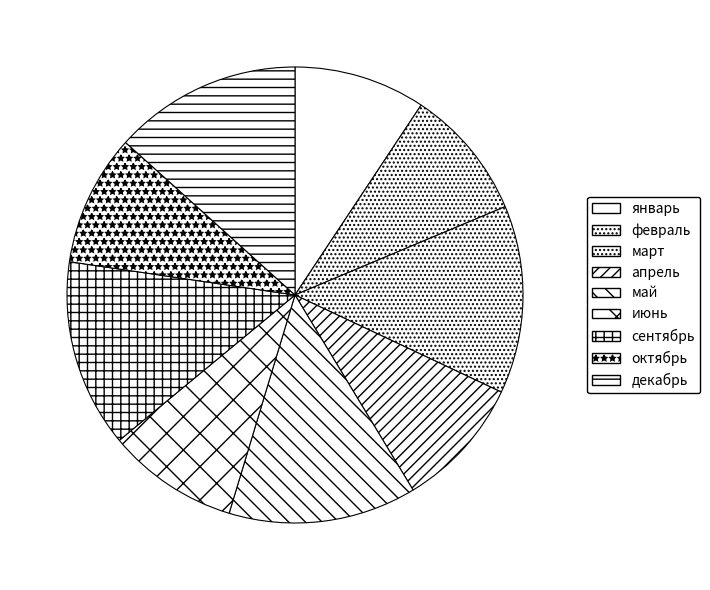

Which category has the biggest portion of the pie?

март